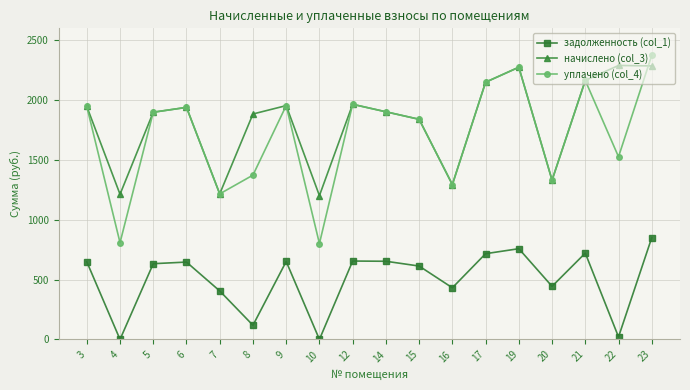

True or false: задолженность (col_1) and начислено (col_3) intersect in this chart.

False